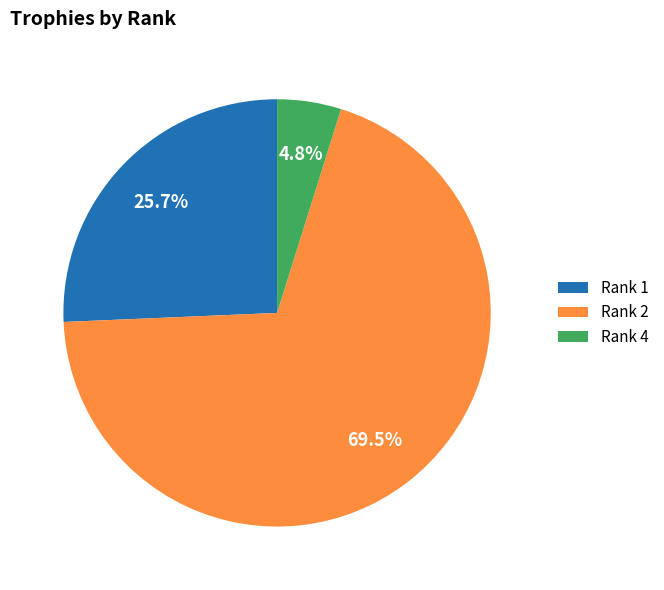

Combined, do Rank 1 and Rank 4 account for over 50%?

No